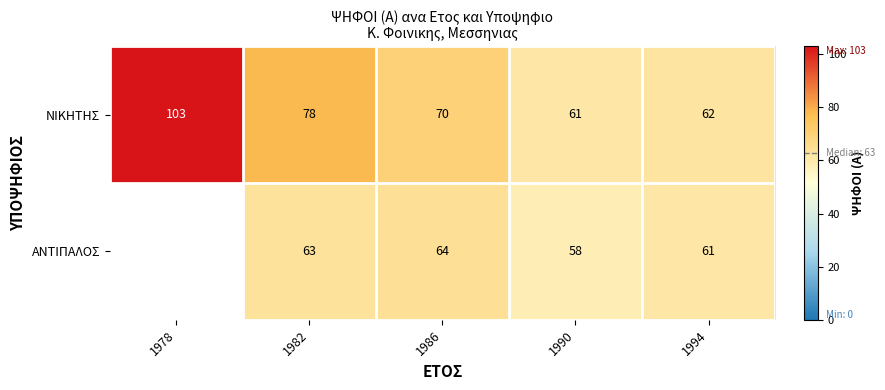

What is the spread (max minus min) of values at 1990?

3